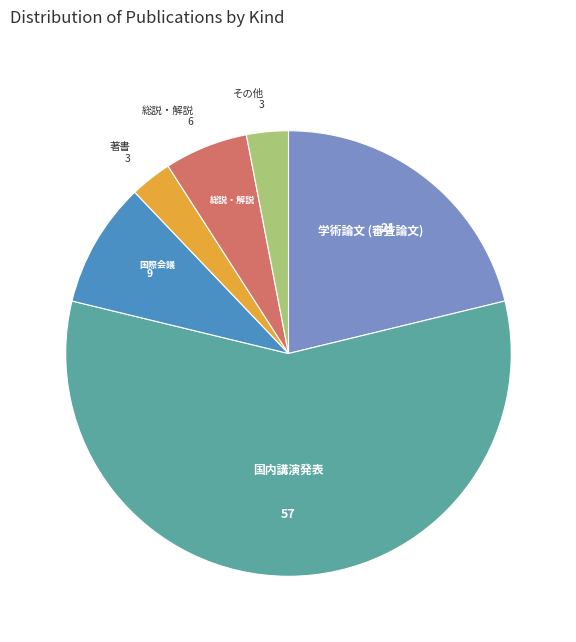

Is there a majority slice in this chart?

Yes